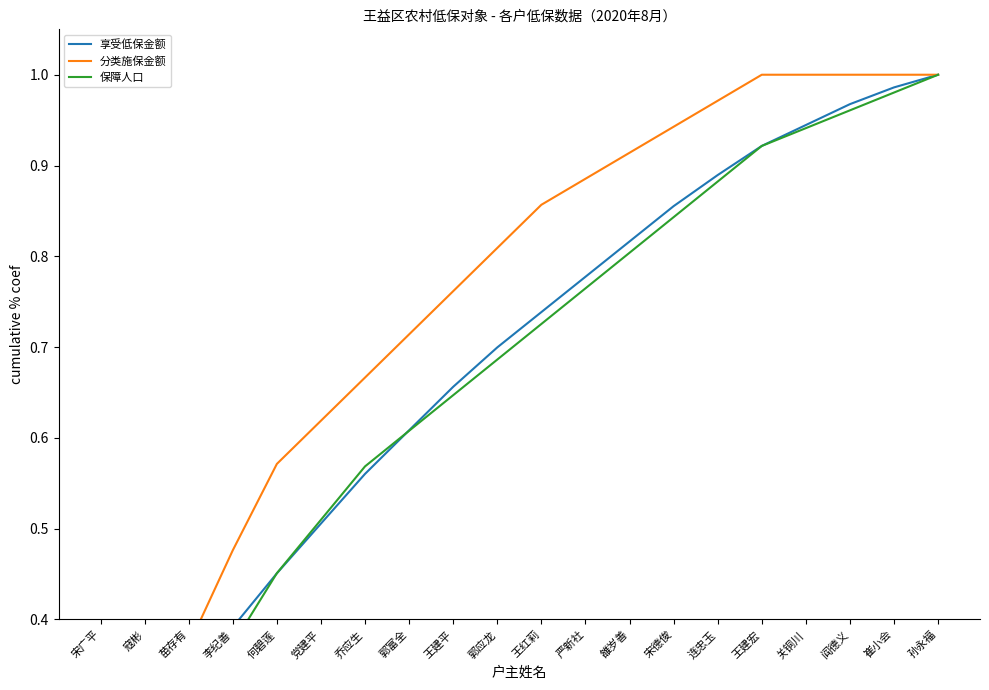

Is this an area chart (filled region under the line)?

No